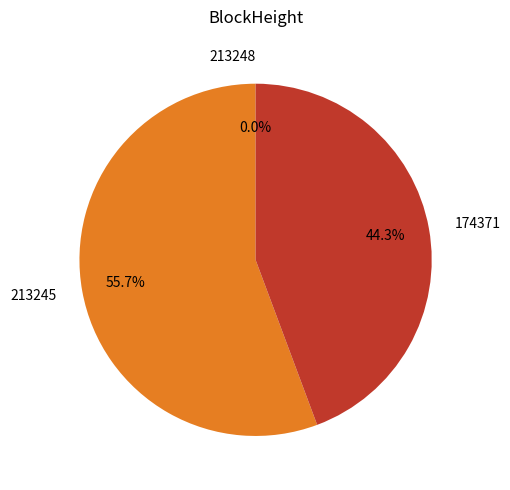

Does 213245 represent more than half of the total?

Yes